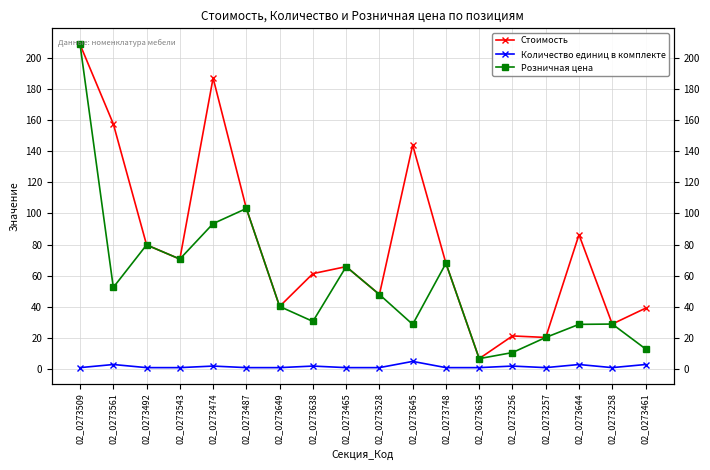

What is the spread (max minus min) of values at 02_0273748?

67.0